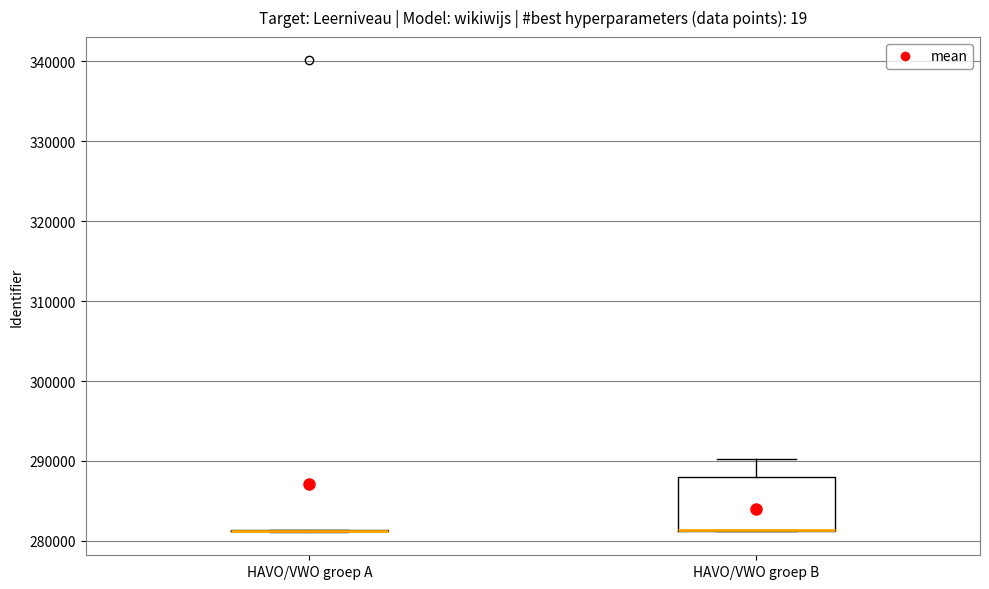

Where is the lower edge of the box for HAVO/VWO groep B on the y-axis? The values are not printed on the chart, so give them approximately, as read against the axis.

281000